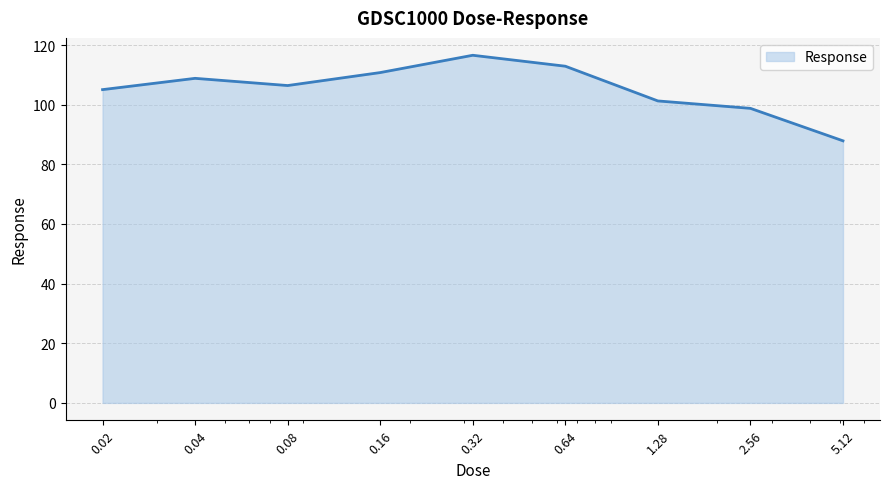

How many interior local peaks (higher than both neighbors) does the data have?

2